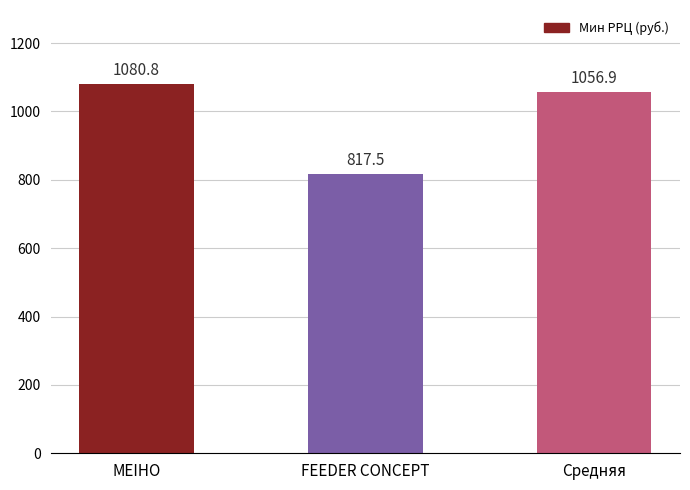

What is the change in value from MEIHO to Средняя?

-23.9